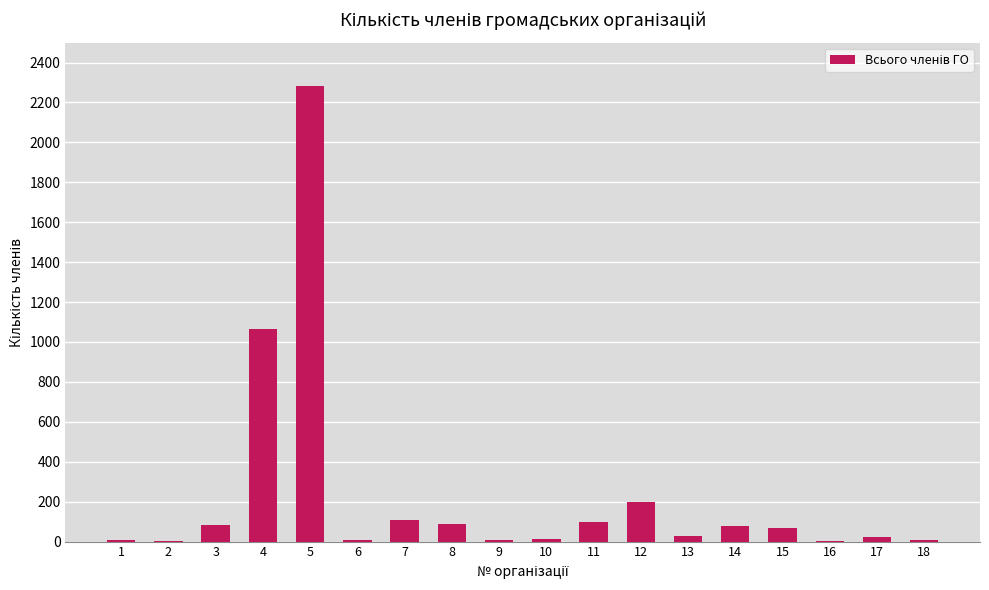

At which label is the value closest to 1143?

4